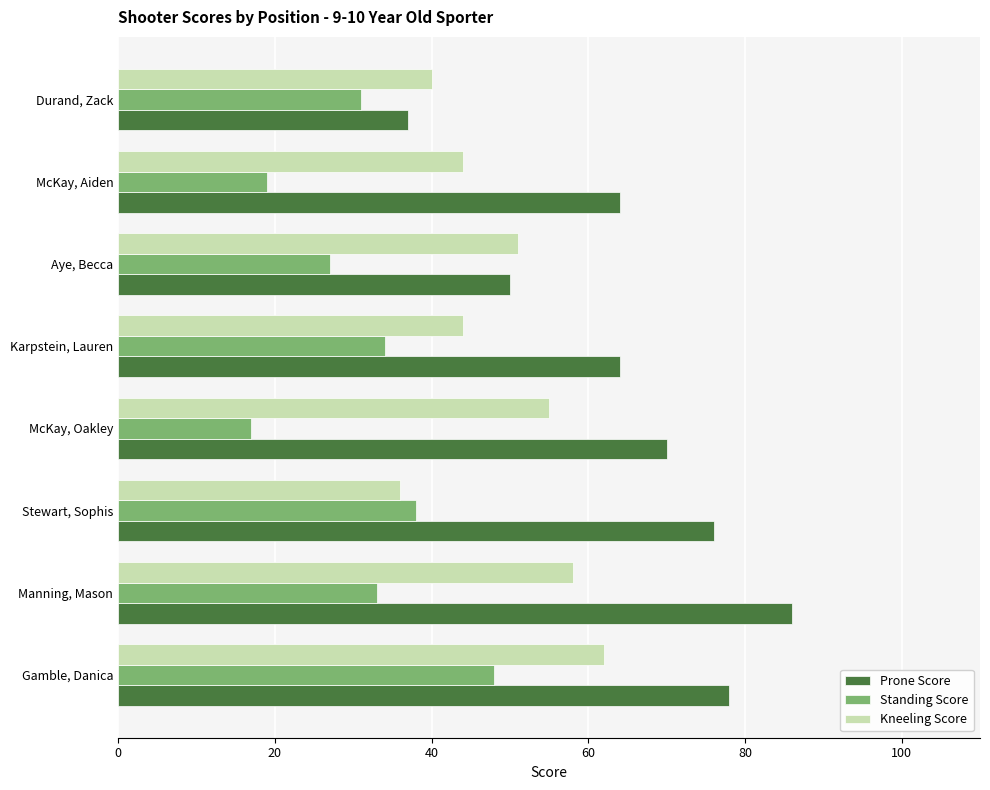

Is the value of Standing Score at Aye, Becca greater than the value of Prone Score at Manning, Mason?

No